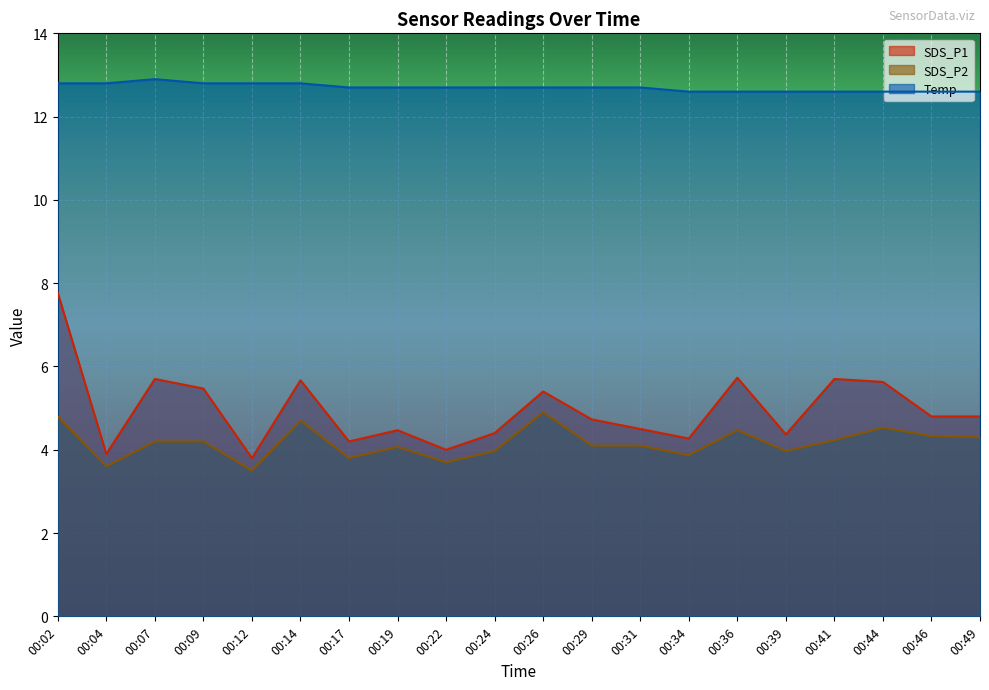

List the labels in order of SDS_P1 value, largest first.

00:02, 00:36, 00:07, 00:41, 00:14, 00:44, 00:09, 00:26, 00:46, 00:49, 00:29, 00:31, 00:19, 00:24, 00:39, 00:34, 00:17, 00:22, 00:04, 00:12